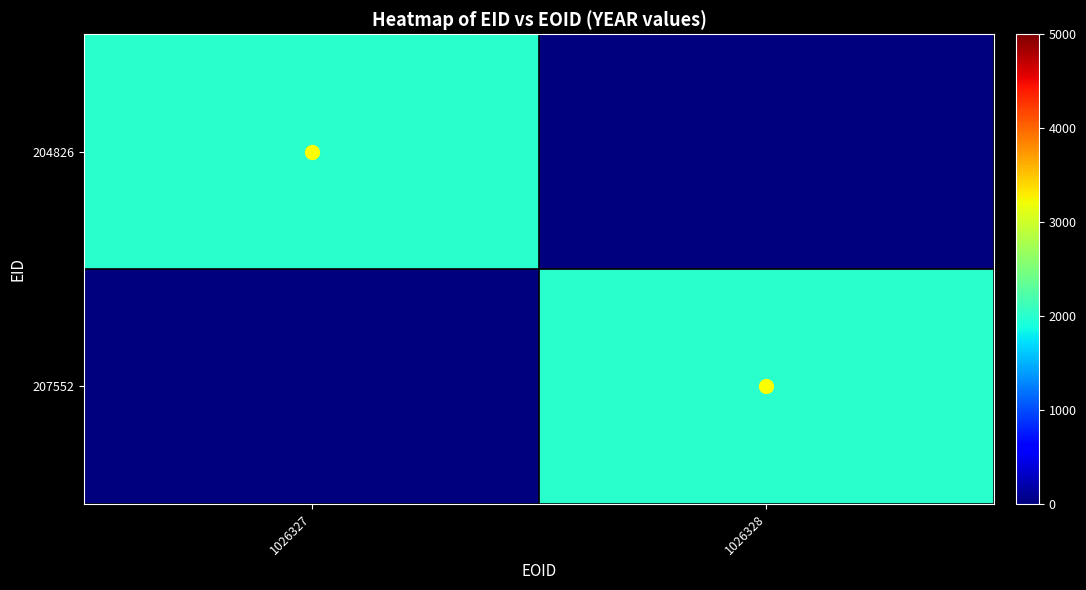

At 1026328, list the series in order from smallest to largest.

204826, 207552